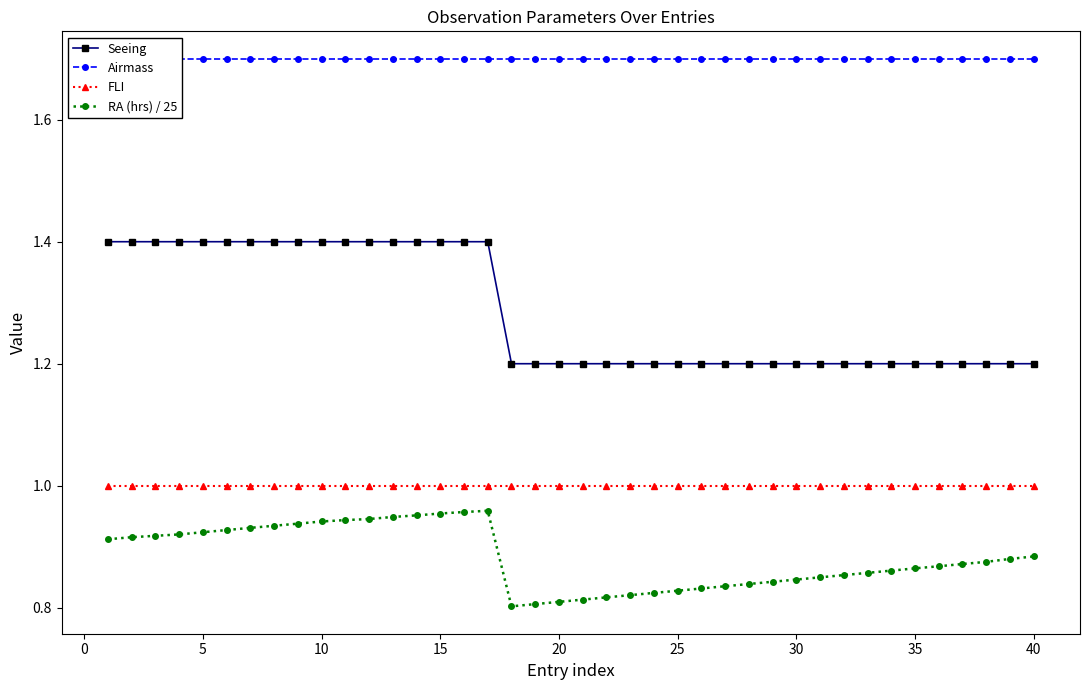

What is the sum of all Airmass values?

68.0